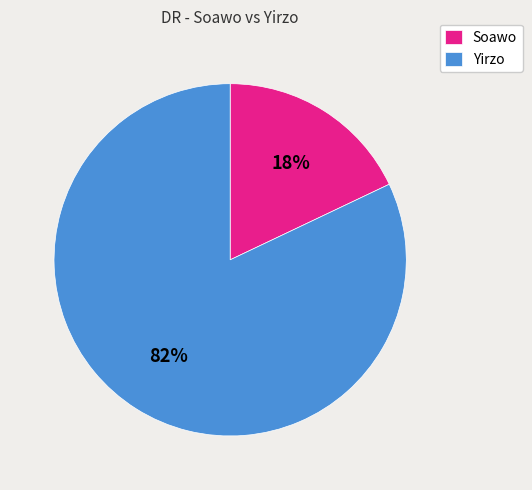

Which category has the biggest portion of the pie?

Yirzo